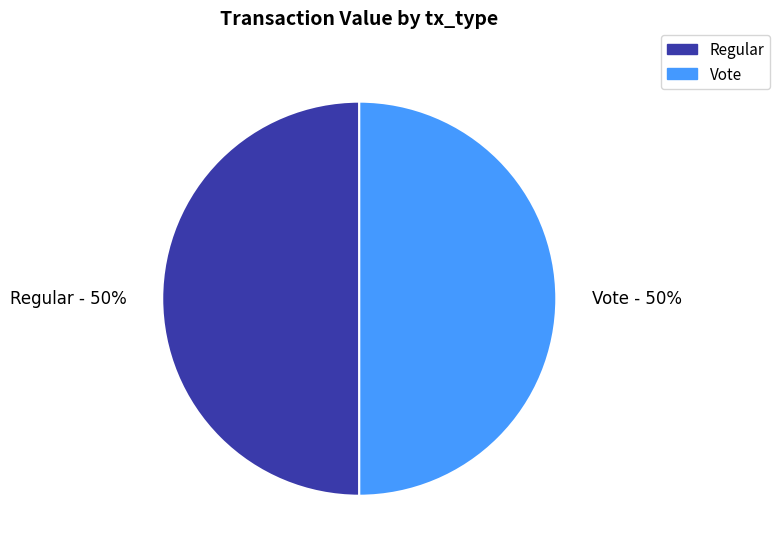

What percentage is the Vote - 50% slice, to the nearest percent?

50%